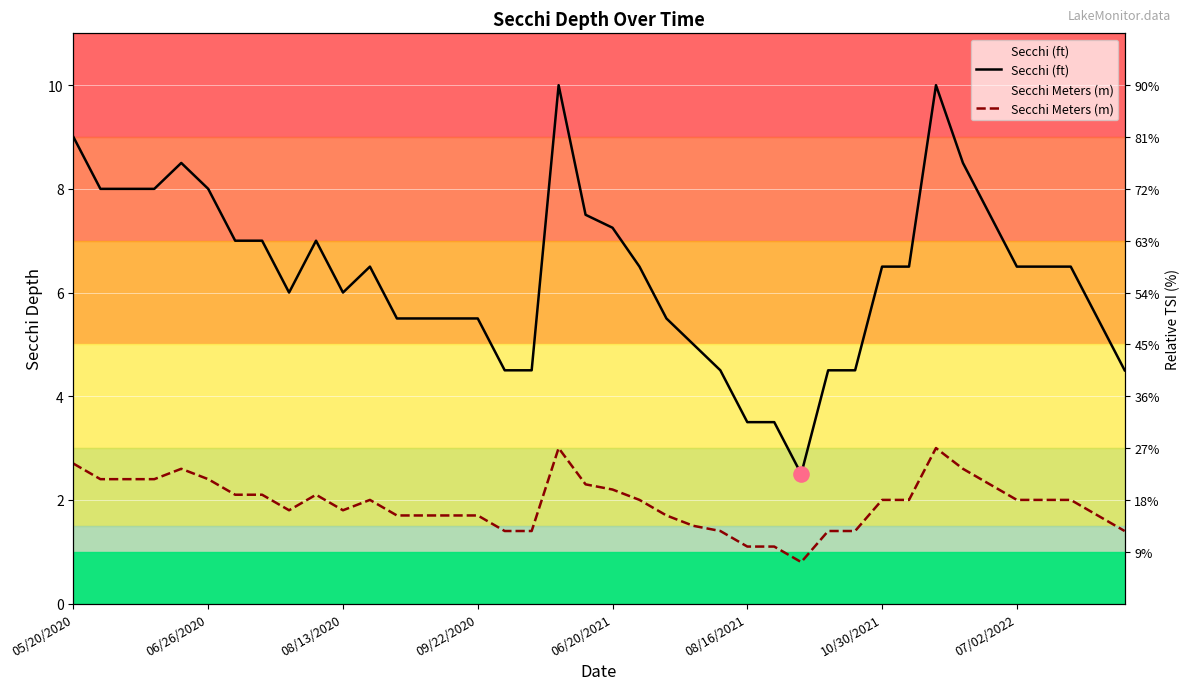

What are all the series names shown in the legend?

Secchi (ft), Secchi Meters (m)